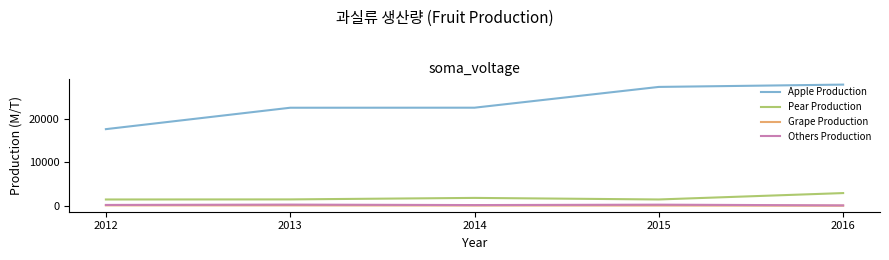

At which category is the sum across all series the highest?

2016